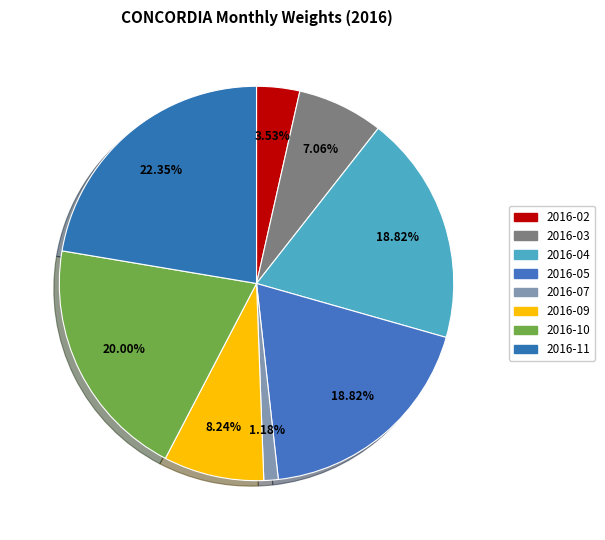

How many slices are in this pie chart?

8